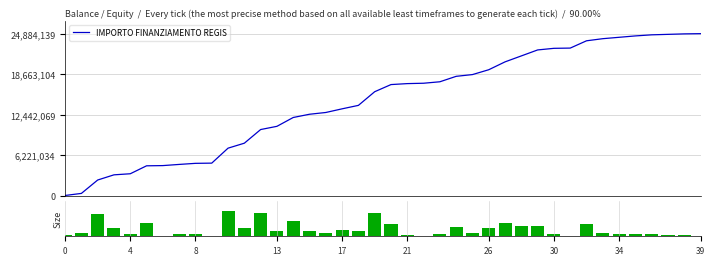

List the series in order of their peak value, lowest first.

Size, IMPORTO FINANZIAMENTO REGIS